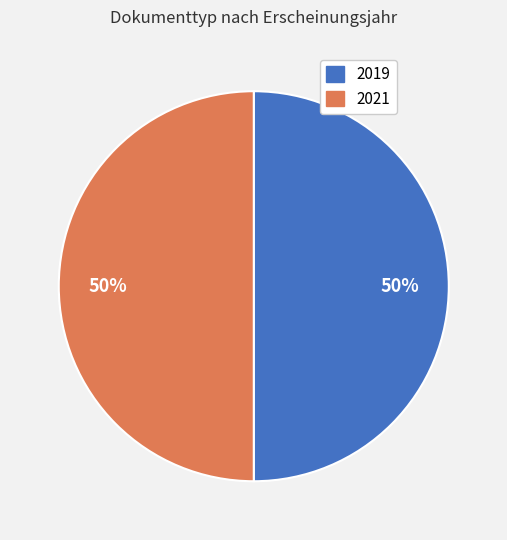

What is the ratio of the value at 2019 to the value at 2021?

1.0